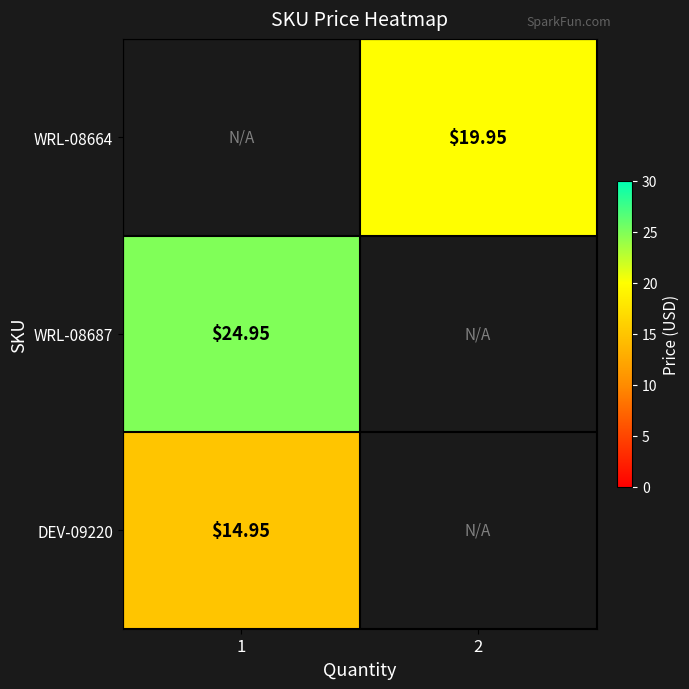

At which category does the chart reach its peak across all series?

1